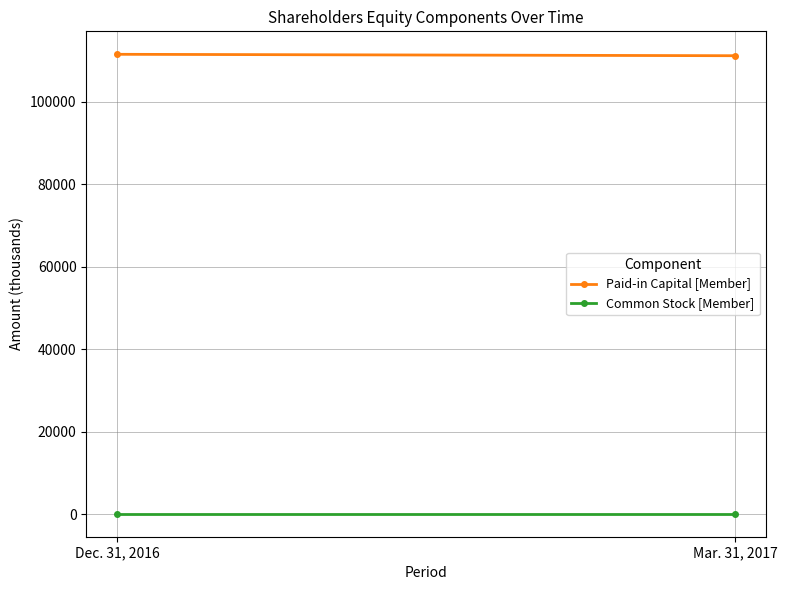

What is the difference between the highest and lowest values at Mar. 31, 2017?

111009